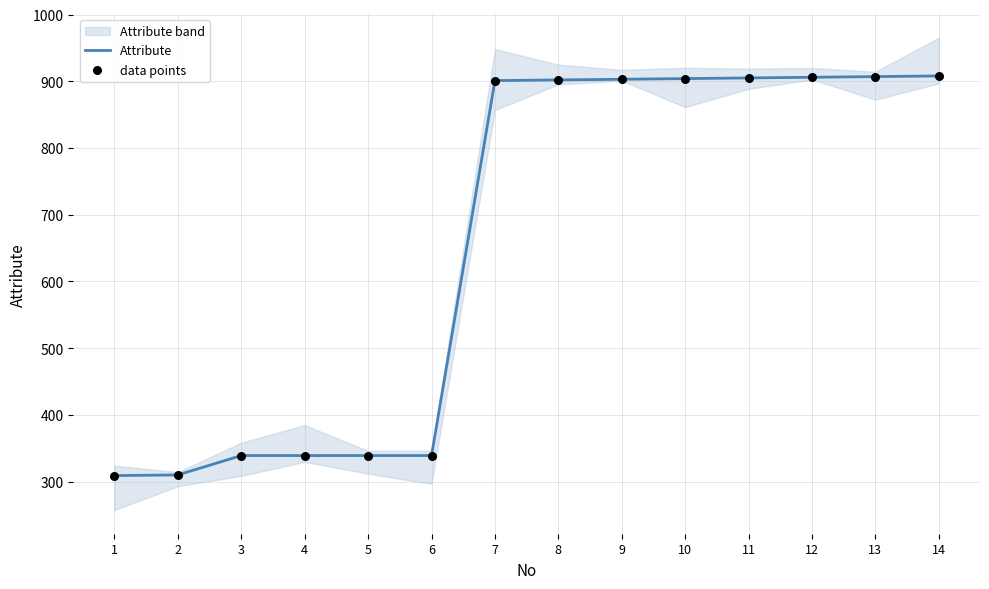

What is the total value across all series at 11?

1810